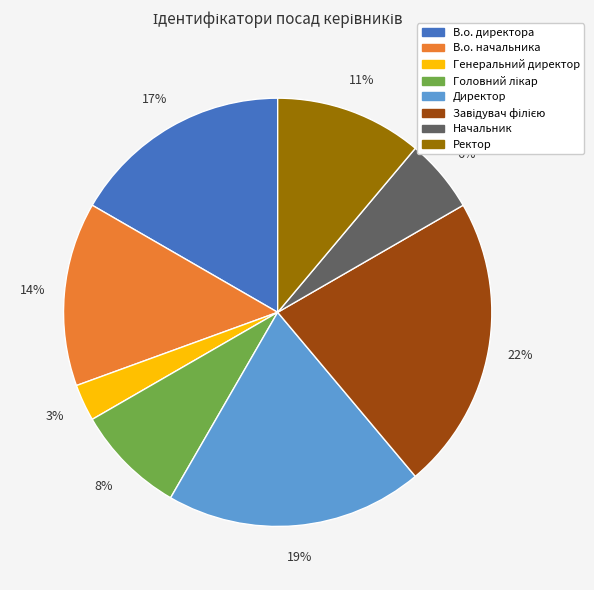

Which slice is the smallest?

Генеральний директор